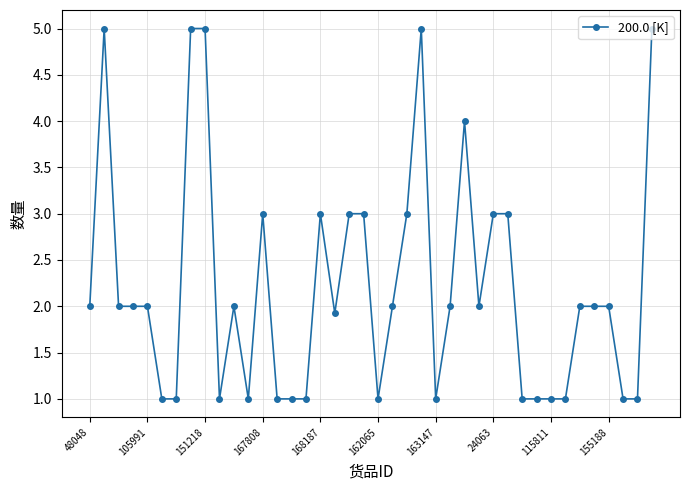

True or false: the data has more than 1 interior local peaks.

True